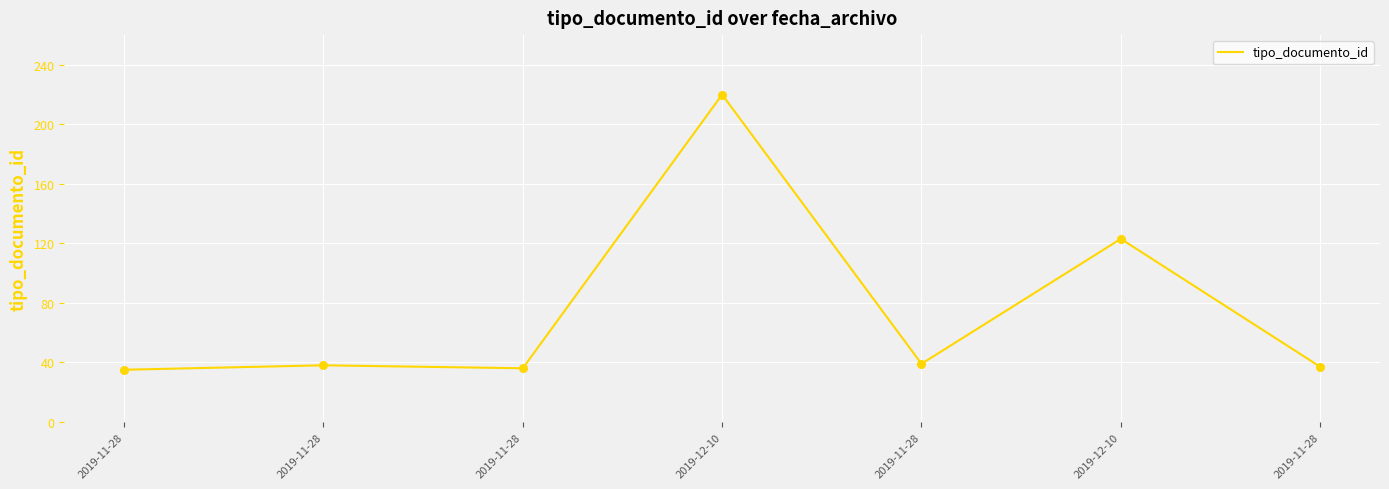

Is this an area chart (filled region under the line)?

No